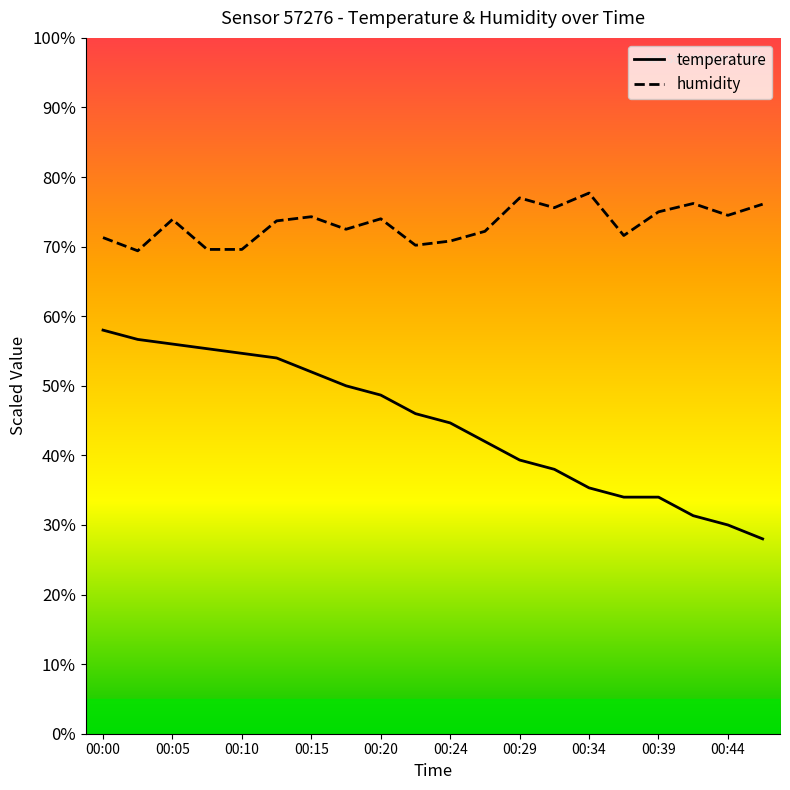

Is this an area chart (filled region under the line)?

No